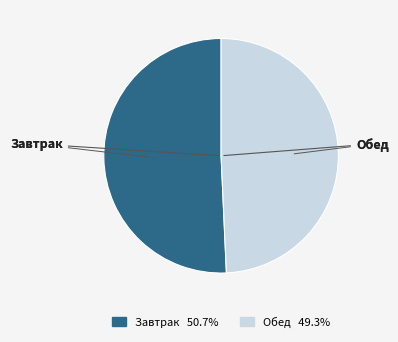

Count the number of slices in the pie.

2